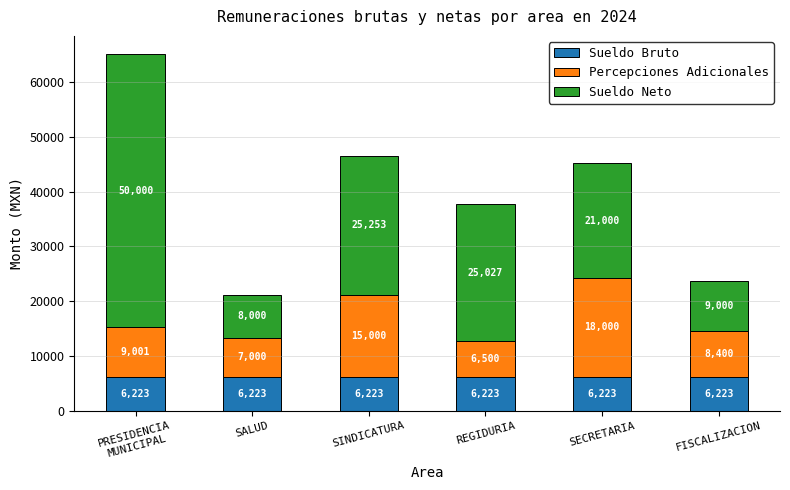

True or false: Sueldo Bruto has a value of 6223.2 at SINDICATURA.

True